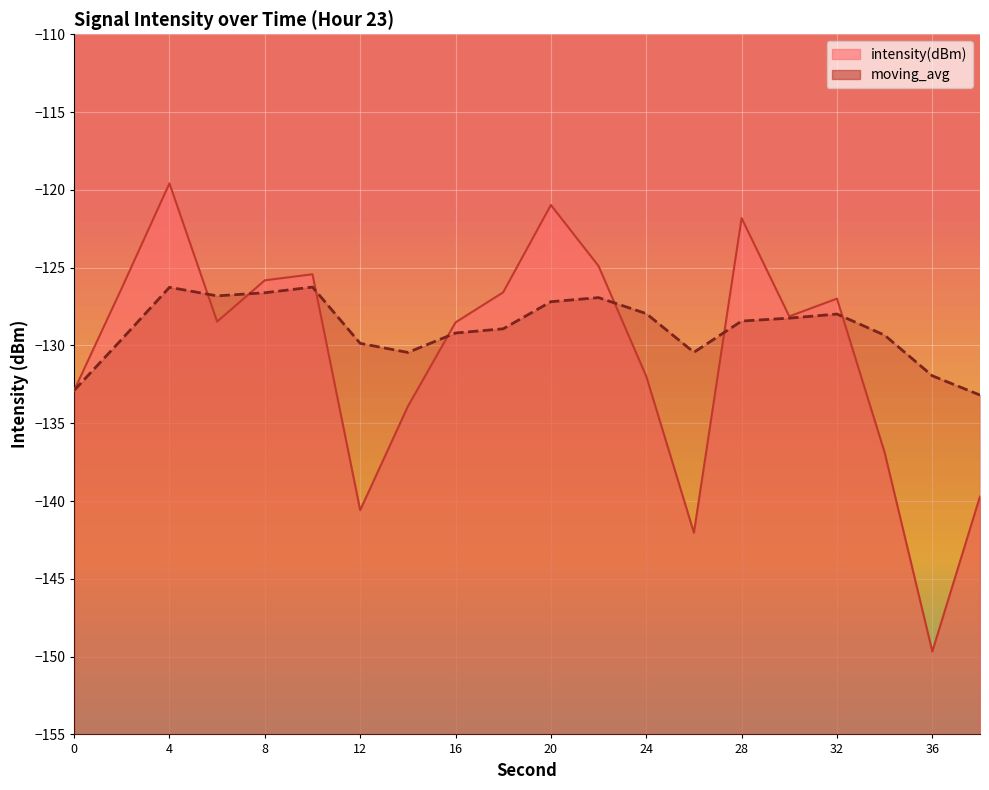

Where is the first local minimum for intensity(dBm)?

6